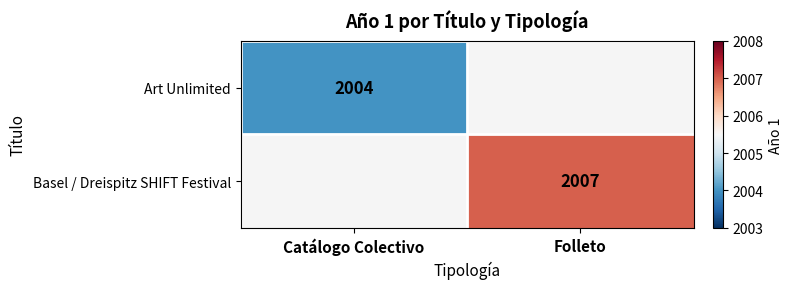

Is it true that Art Unlimited equals 406 at Catálogo Colectivo?

False